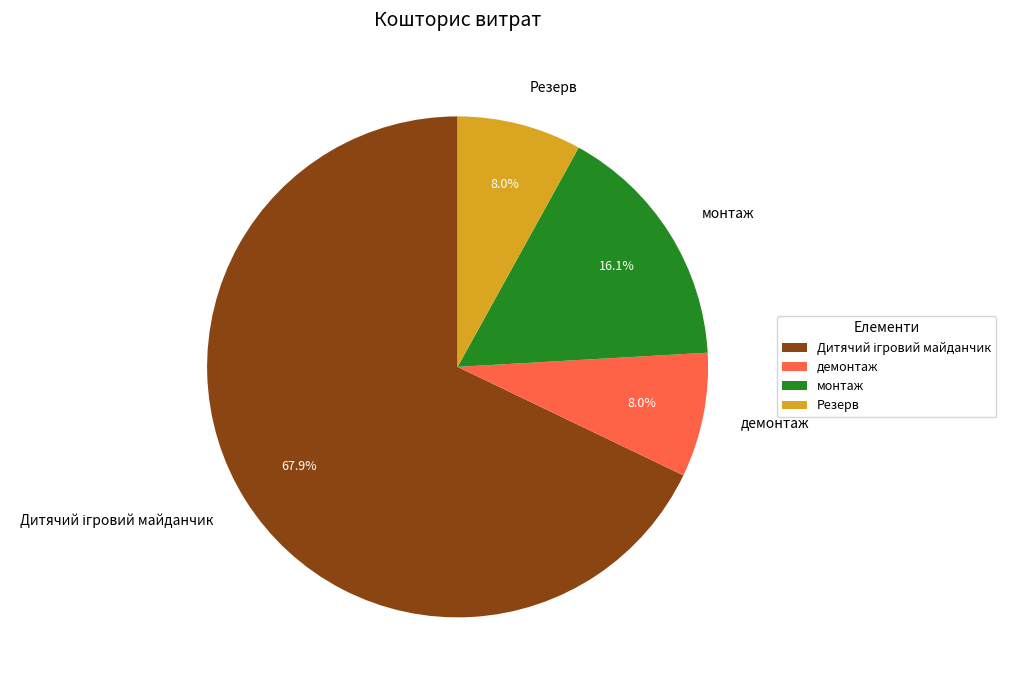

What percentage is NOT represented by монтаж?

83.9%